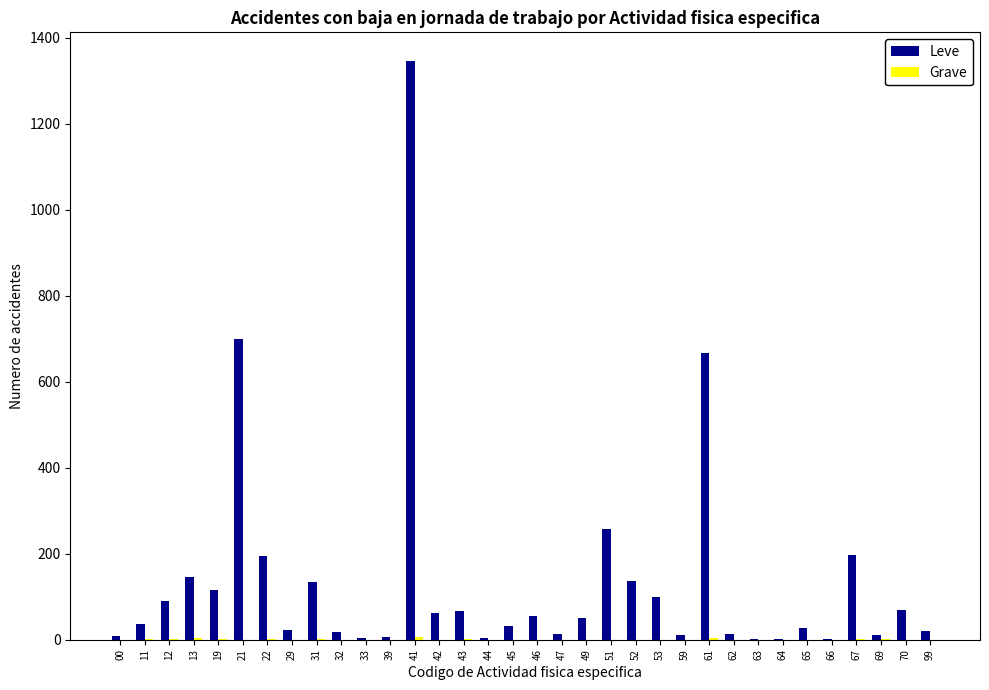

At which category is the sum across all series the highest?

41